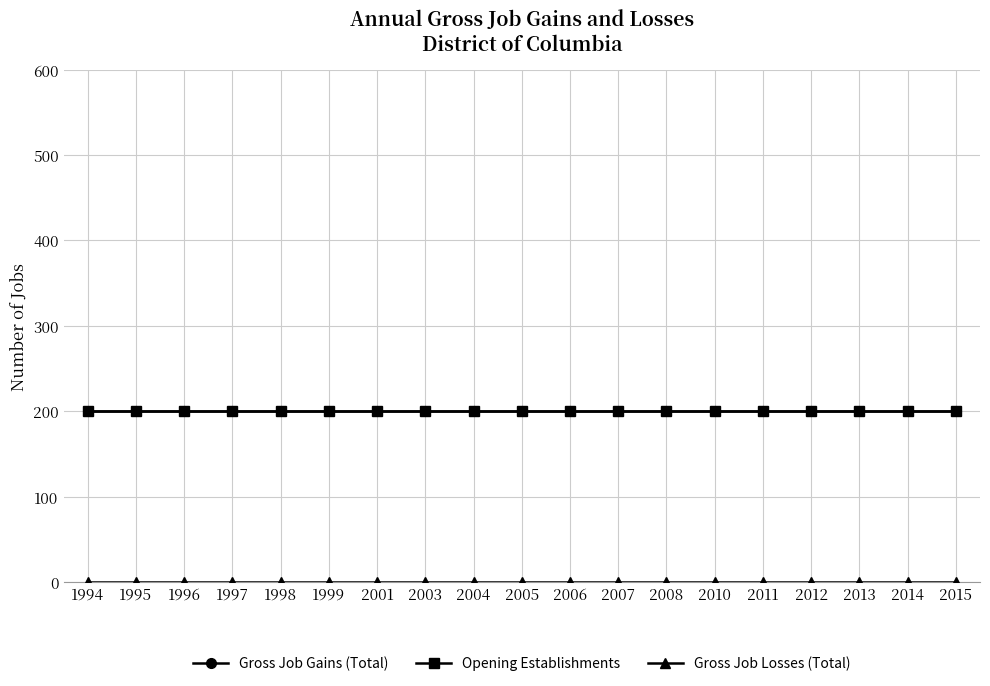

Is this an area chart (filled region under the line)?

No